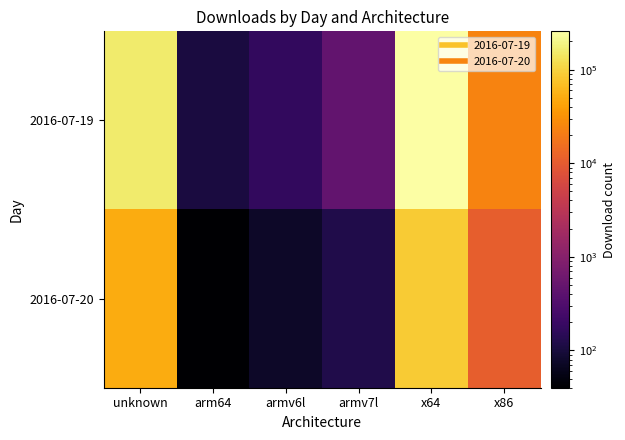

At which category is the sum across all series the highest?

x64